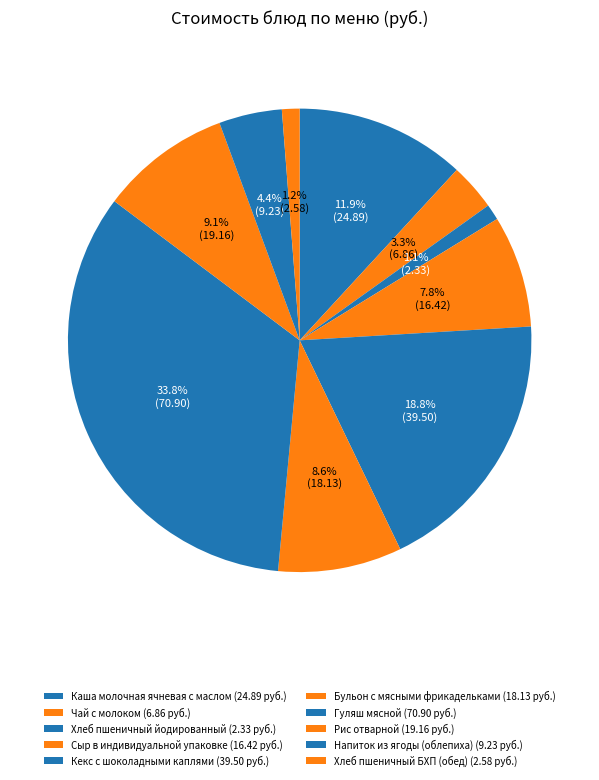

How many segments does this pie chart have?

10